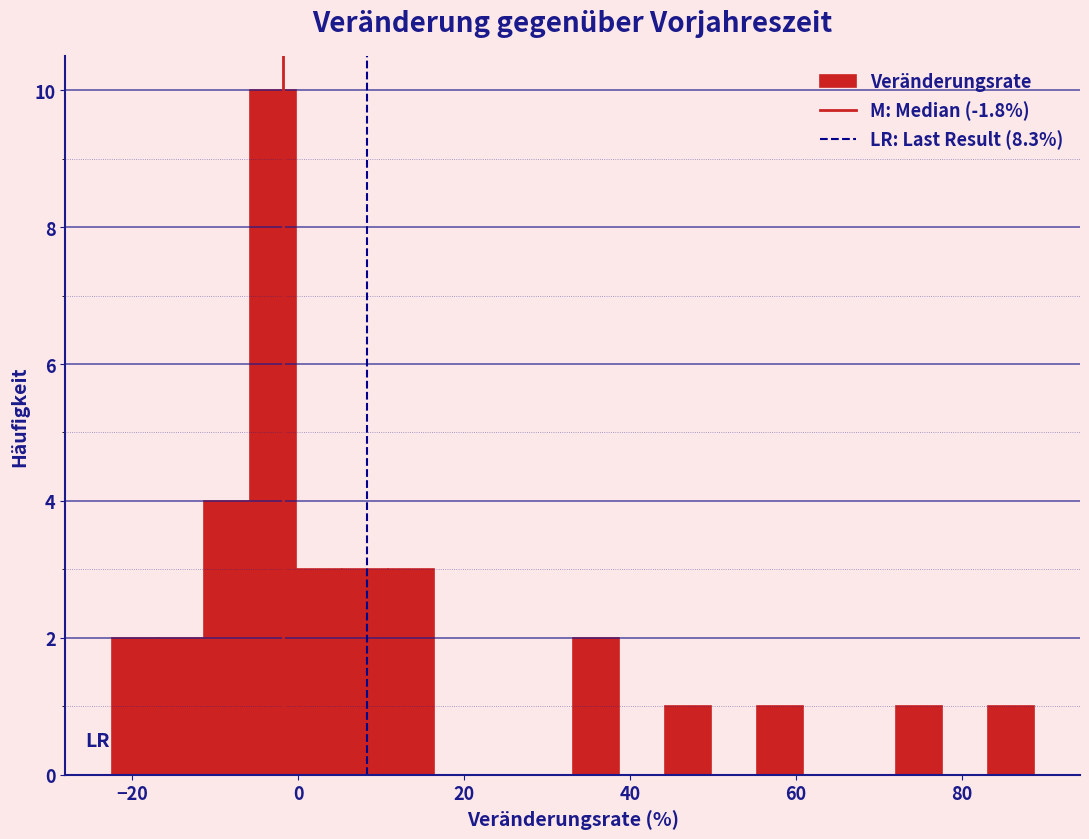

Around what value on the x-axis is the tallest bar? Give the approximate position of its centre, as read against the axis.

-4